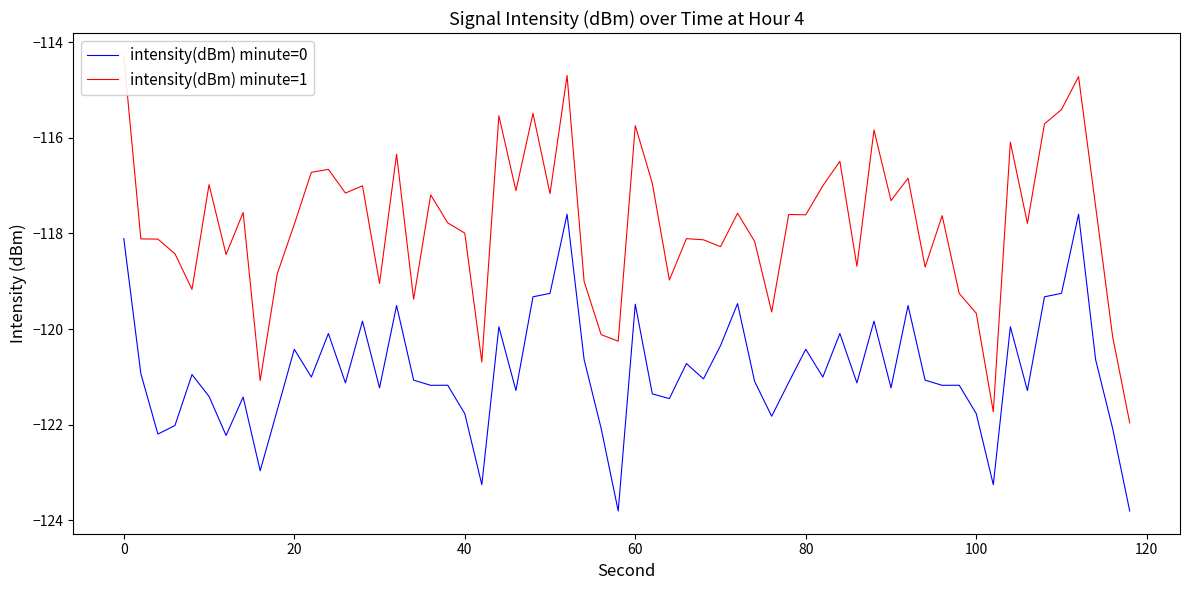

Is the value of intensity(dBm) minute=0 at 20 greater than the value of intensity(dBm) minute=1 at 10?

No